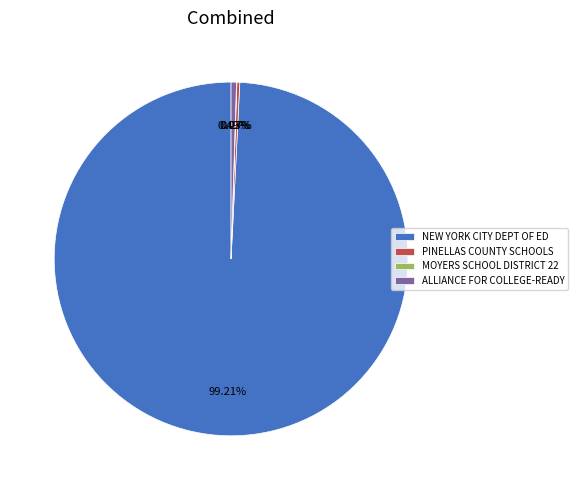

Which category accounts for the majority?

NEW YORK CITY DEPT OF ED